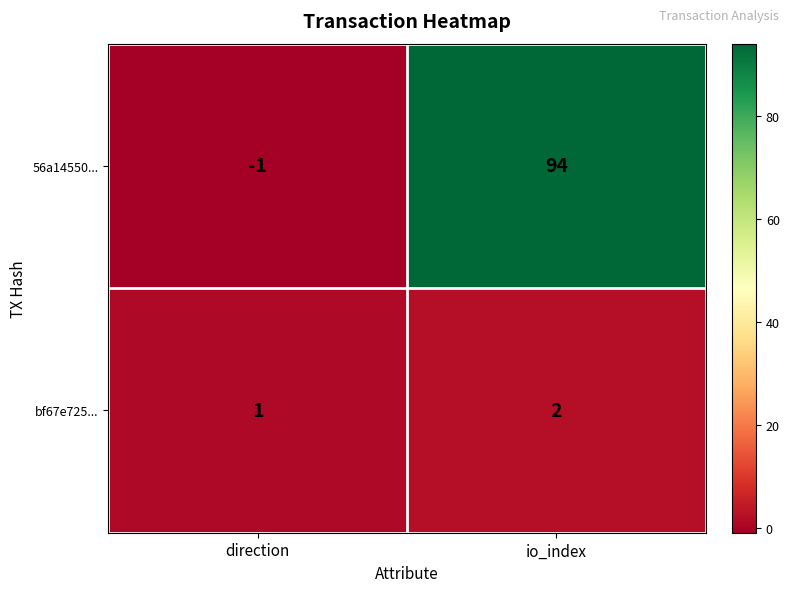

At which category is the sum across all series the highest?

io_index